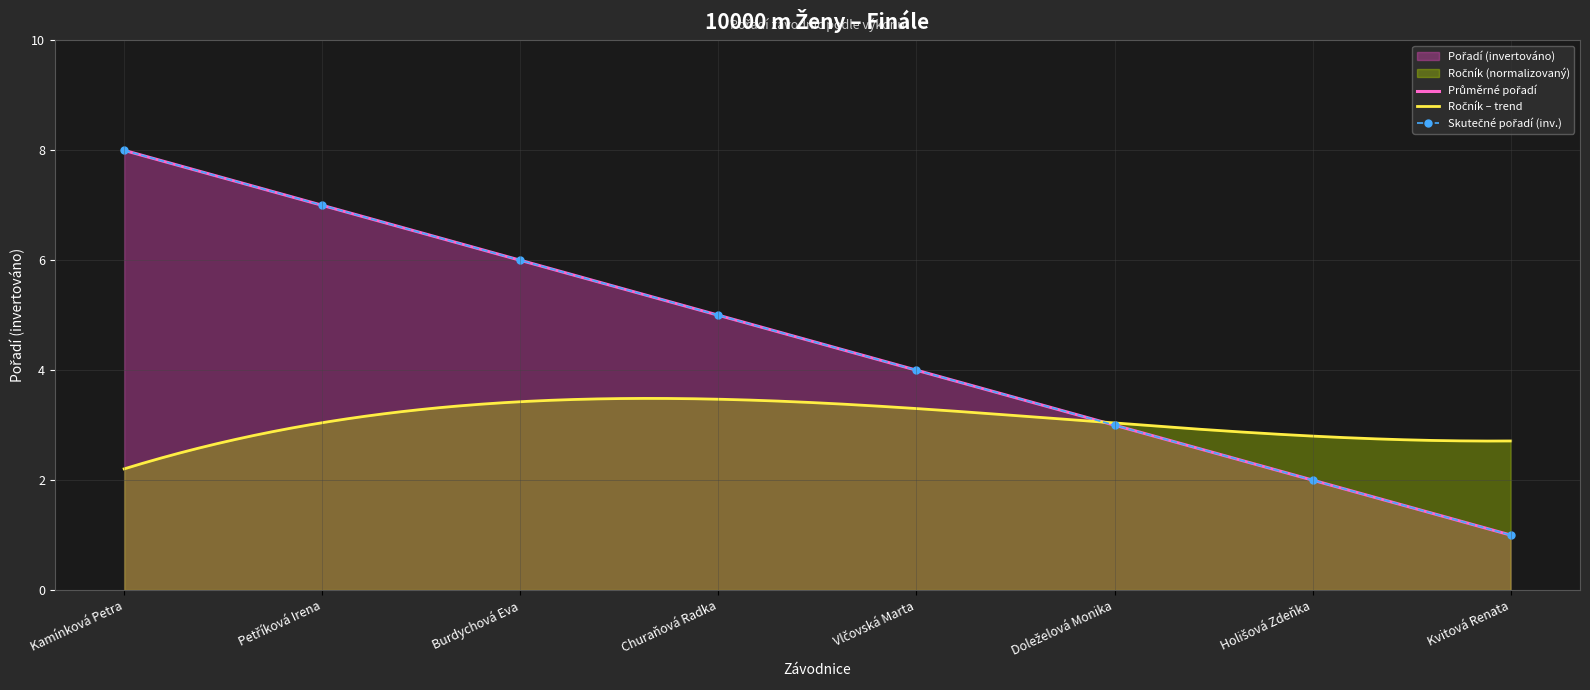

What is the label of the 6th point from the right?

Burdychová Eva